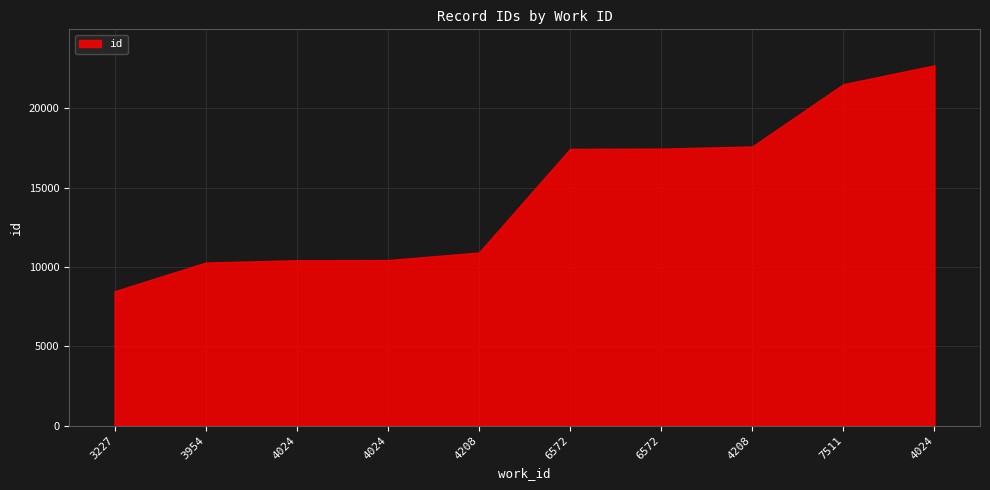

What is the label of the 8th point from the right?

4024